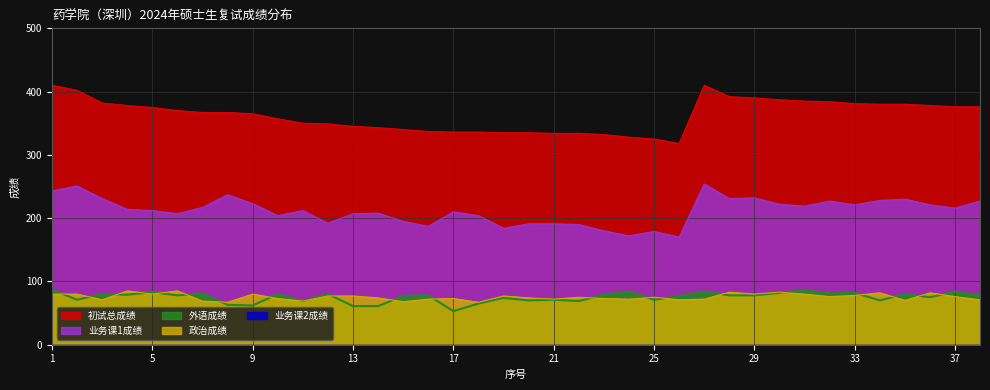

True or false: 初试总成绩 and 业务课1成绩 cross at least once.

False